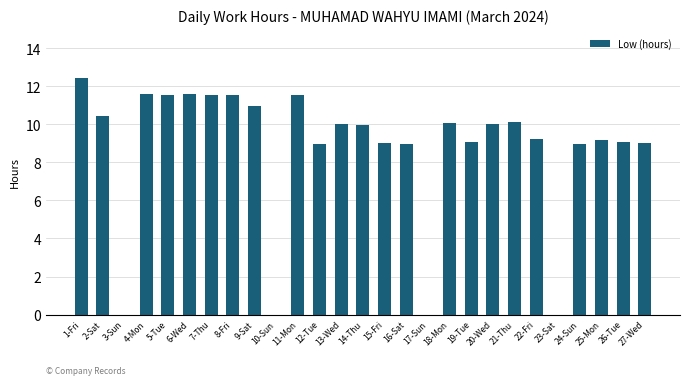

What is the difference between the values at 15-Fri and 21-Thu?

1.1